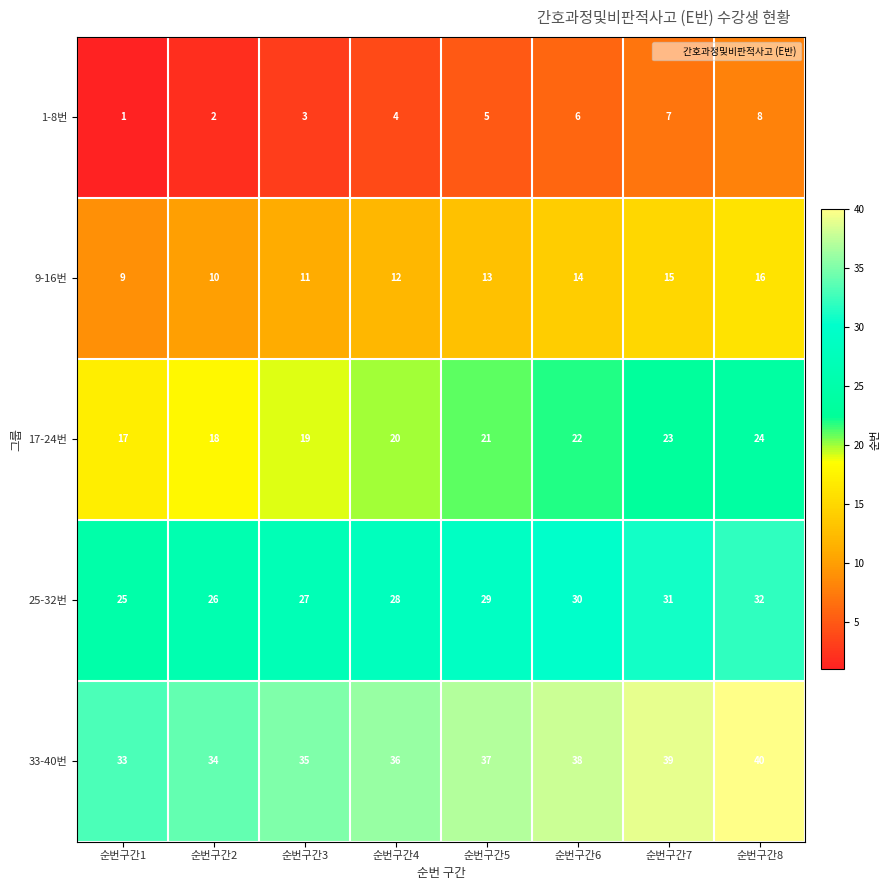

Which category has the lowest value across all series?

순번구간1